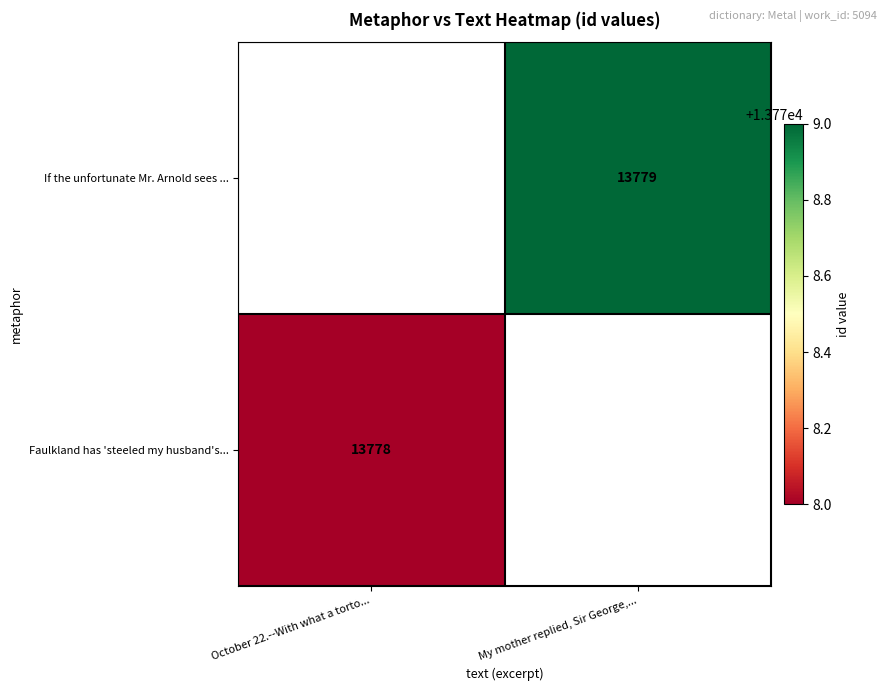

At how many categories does at least one series exceed 13778?

1